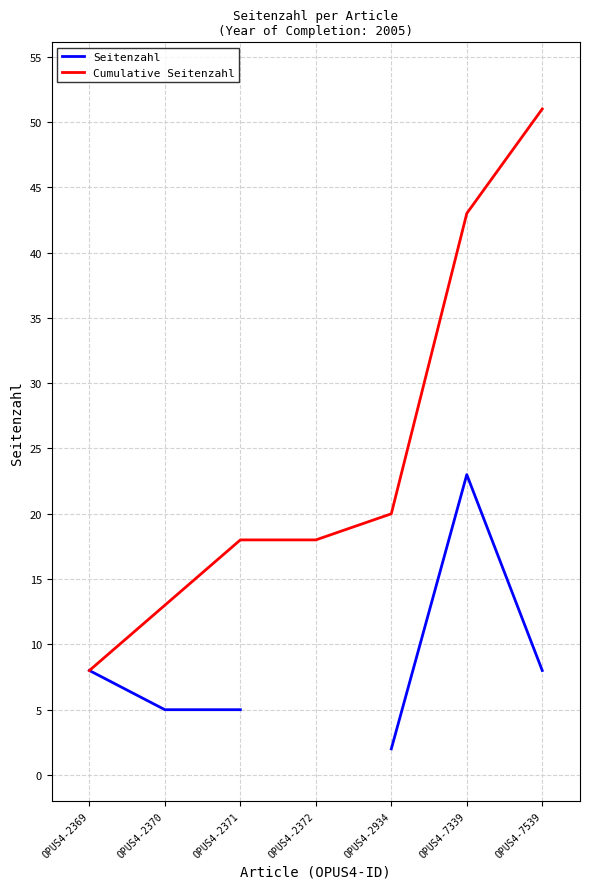

How many data points in Cumulative Seitenzahl are above 18?

3